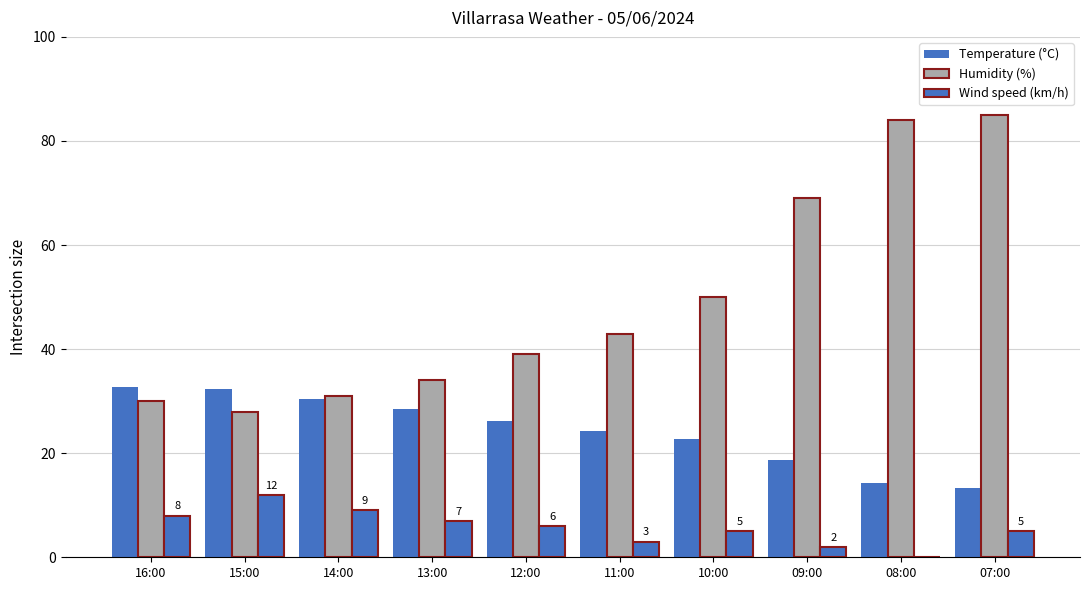

Reading right to left, list all the values displayed in this chart.

Temperature (°C): 13.3	14.3	18.6	22.7	24.3	26.2	28.4	30.4	32.3	32.7
Humidity (%): 85.0	84.0	69.0	50.0	43.0	39.0	34.0	31.0	28.0	30.0
Wind speed (km/h): 5.0	0.0	2.0	5.0	3.0	6.0	7.0	9.0	12.0	8.0